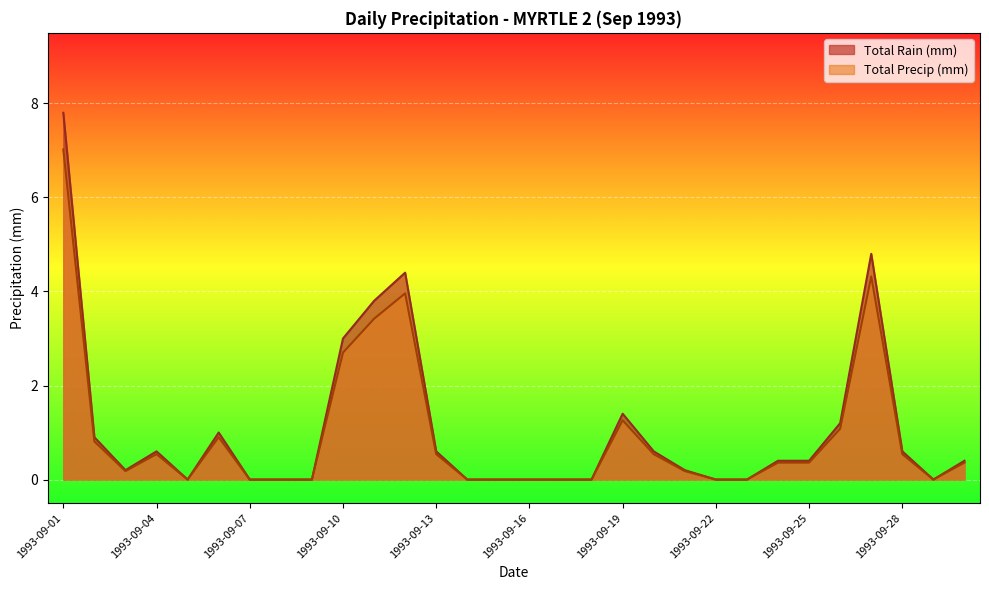

Between 1993-09-12 and 1993-09-24, which is larger?

1993-09-12